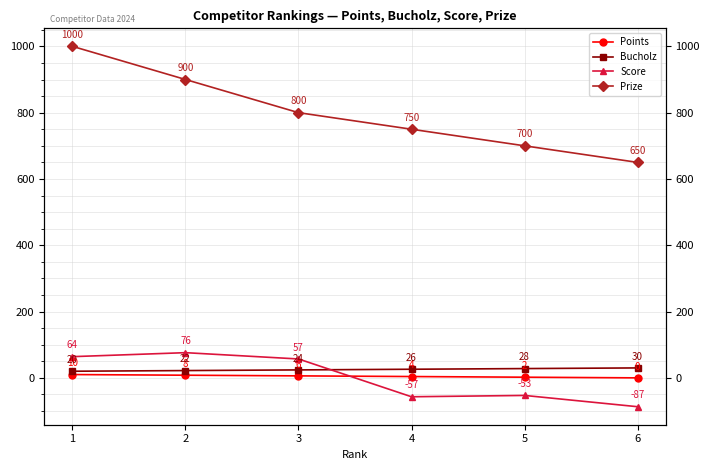

Which series ends up on top after the final intersection of Score and Bucholz?

Bucholz